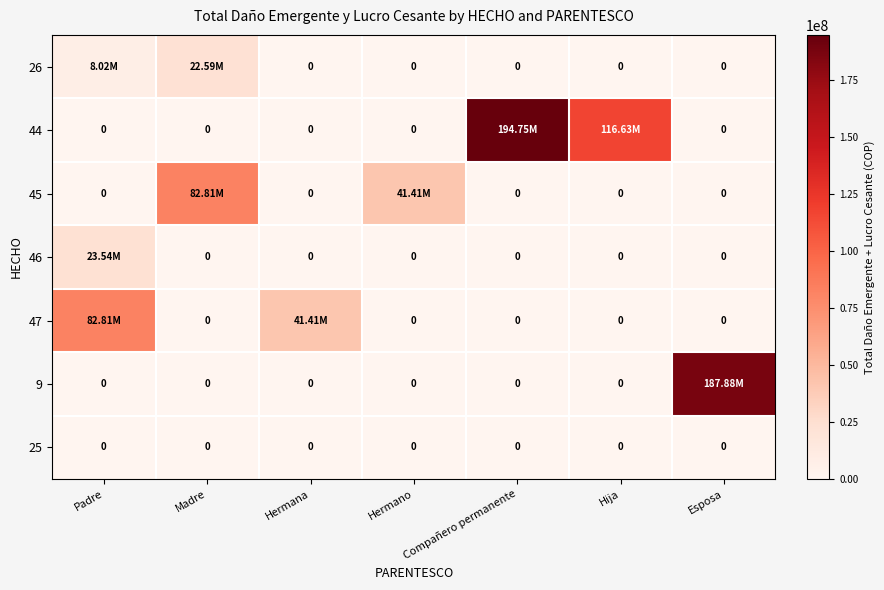

What is the difference between the maximum and minimum values in the 44 series?

194747700.8